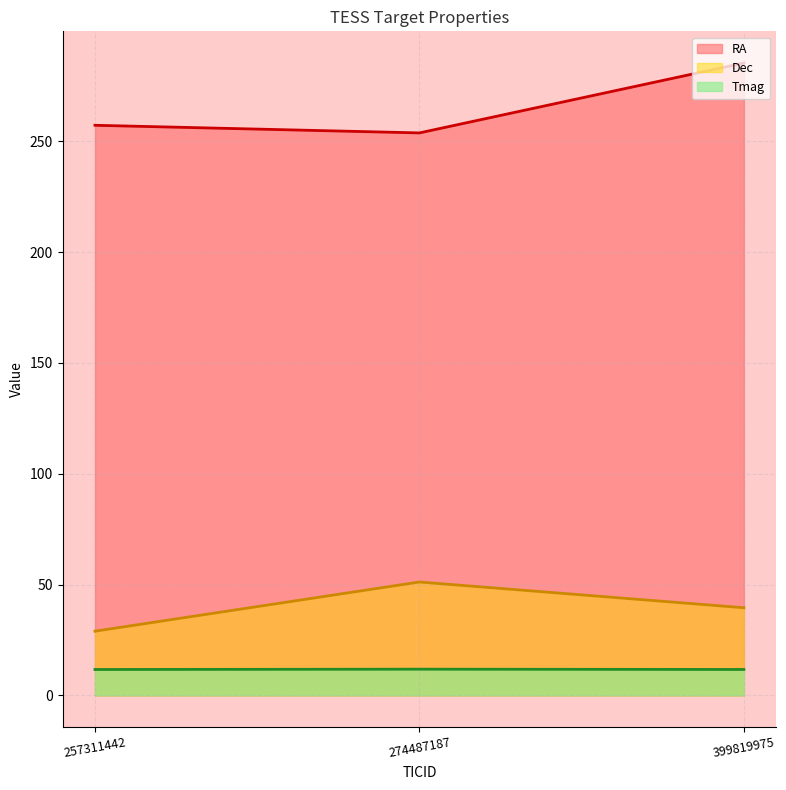

How many categories are shown in the chart?

3